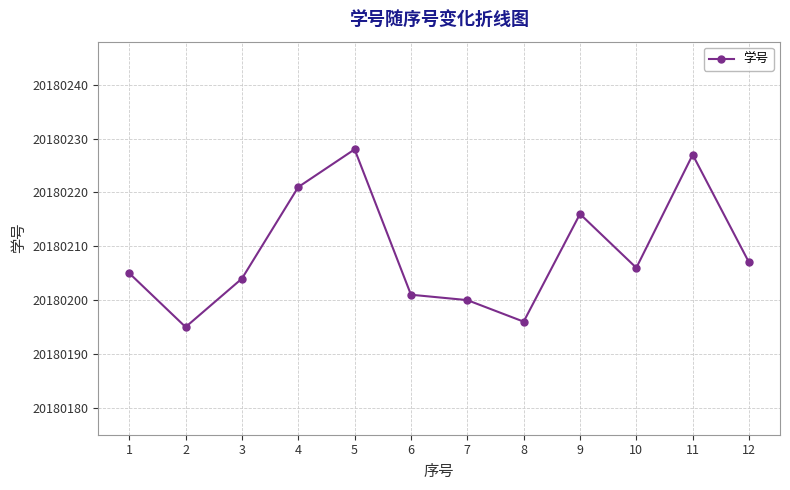

What is the approximate value at 7, to the nearest 5?

20180200